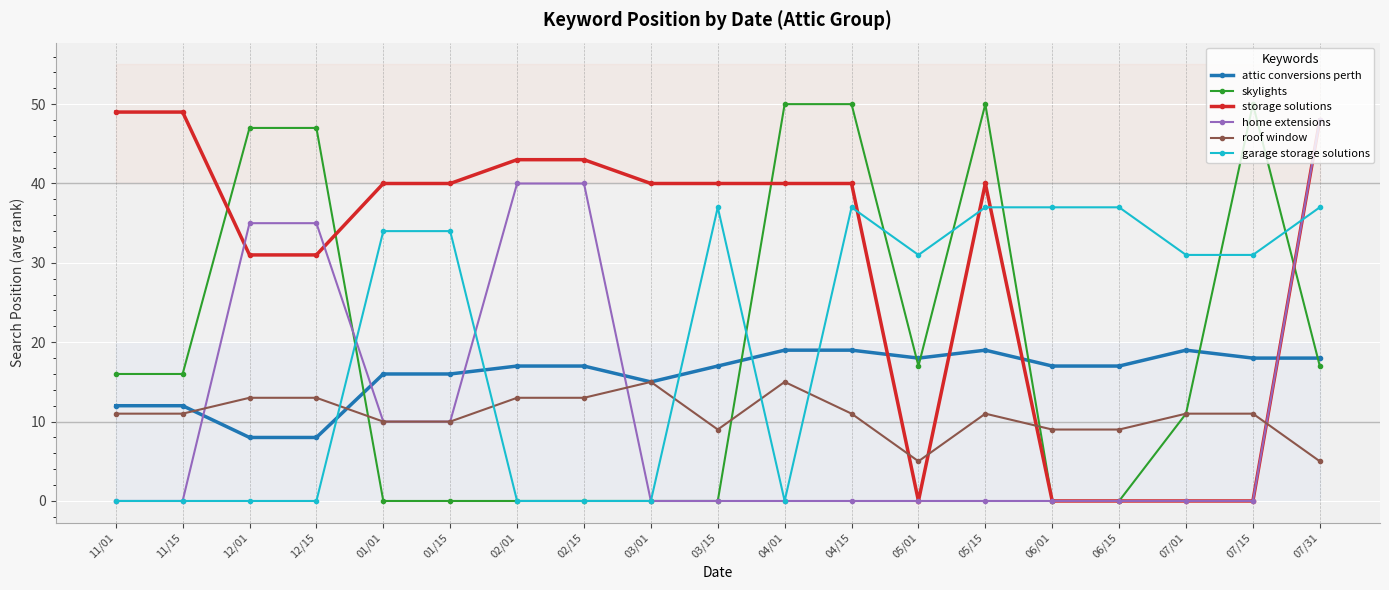

True or false: attic conversions perth has more than 1 points higher than both neighbors.

True